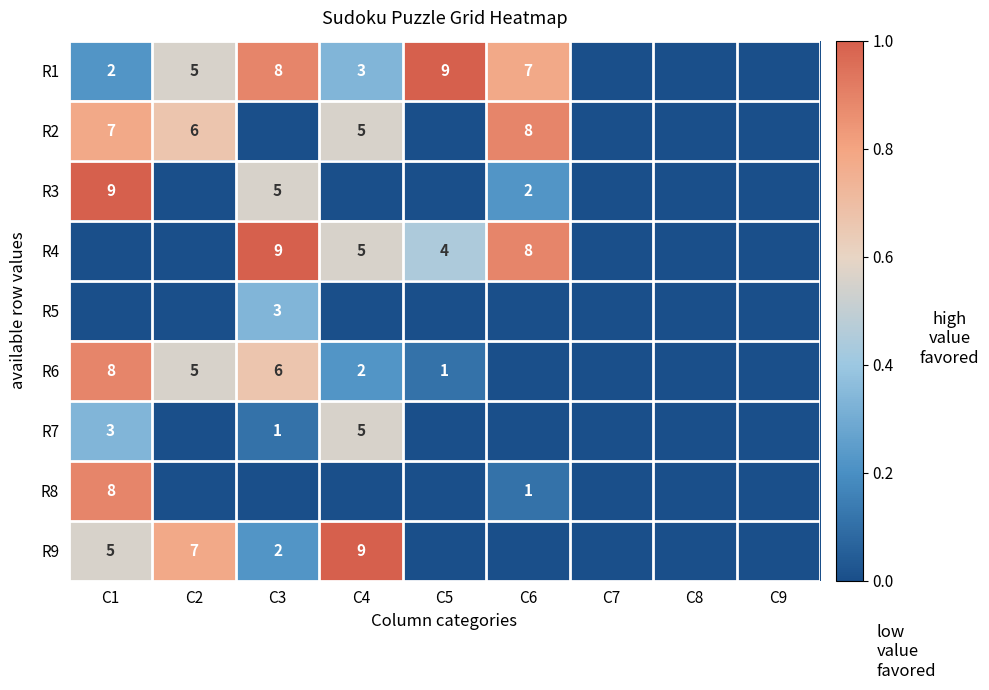

At which category does the chart reach its peak across all series?

C5